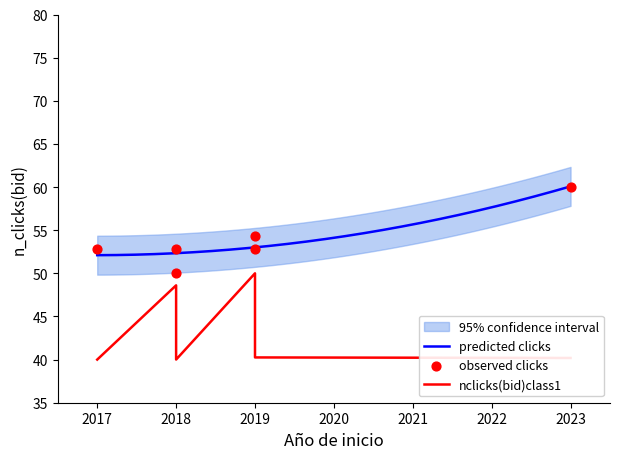

What is the change in value from 2019 to 2018?

-2.9